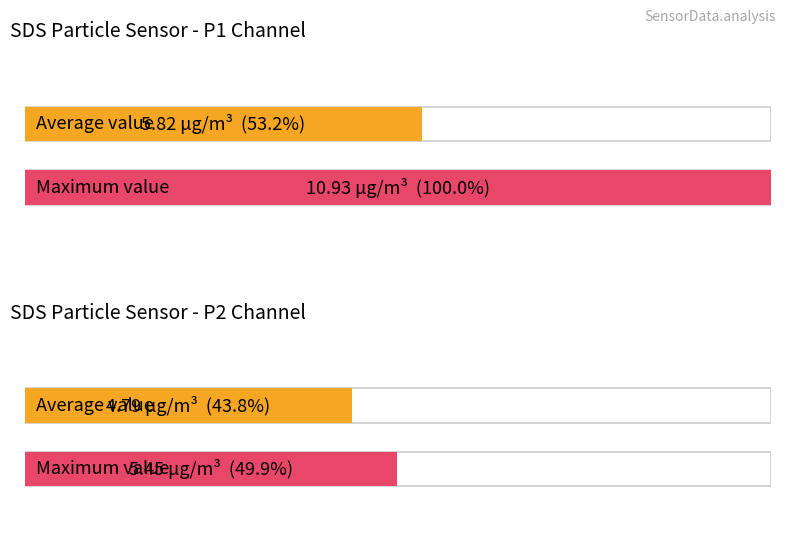

List the labels in order of Average utilization value, largest first.

SDS_P1, SDS_P2